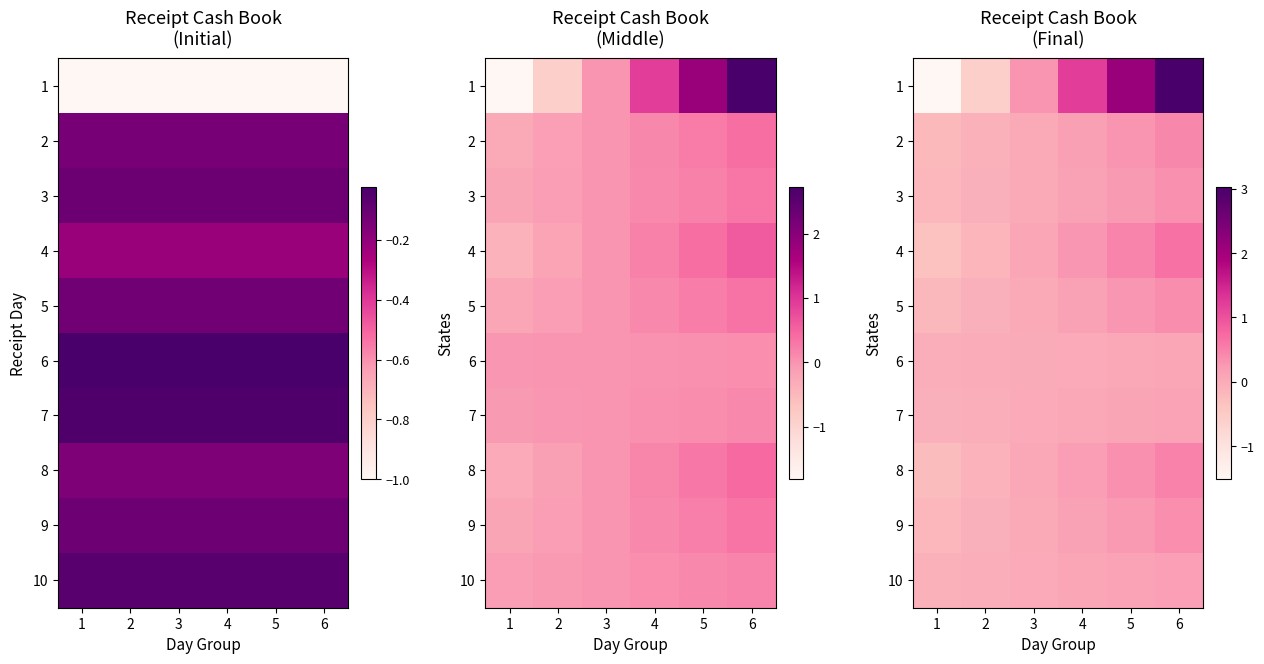

Between 4 and 6, which series saw the biggest shift?

1